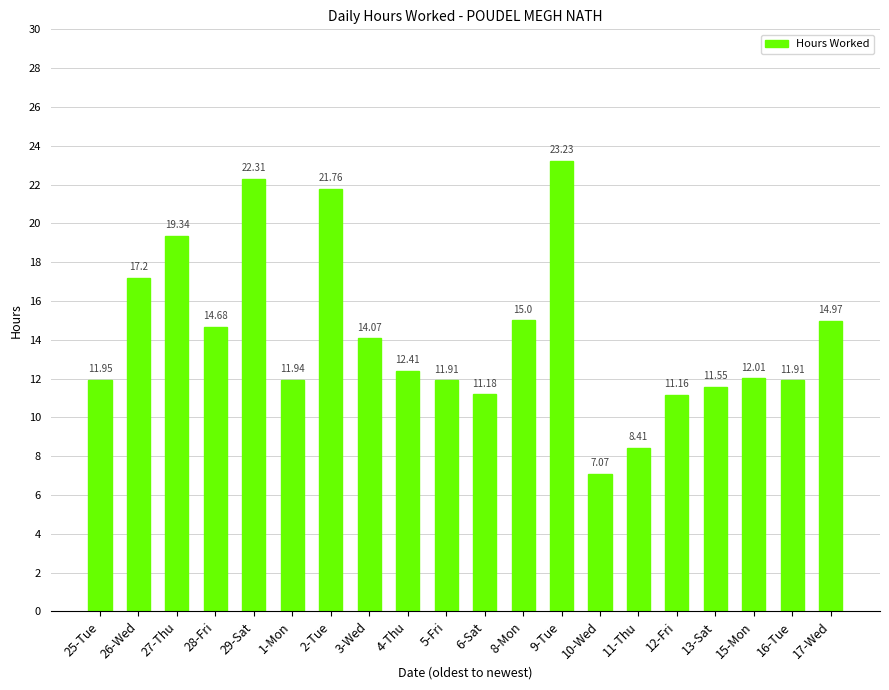

Are the bars horizontal?

No